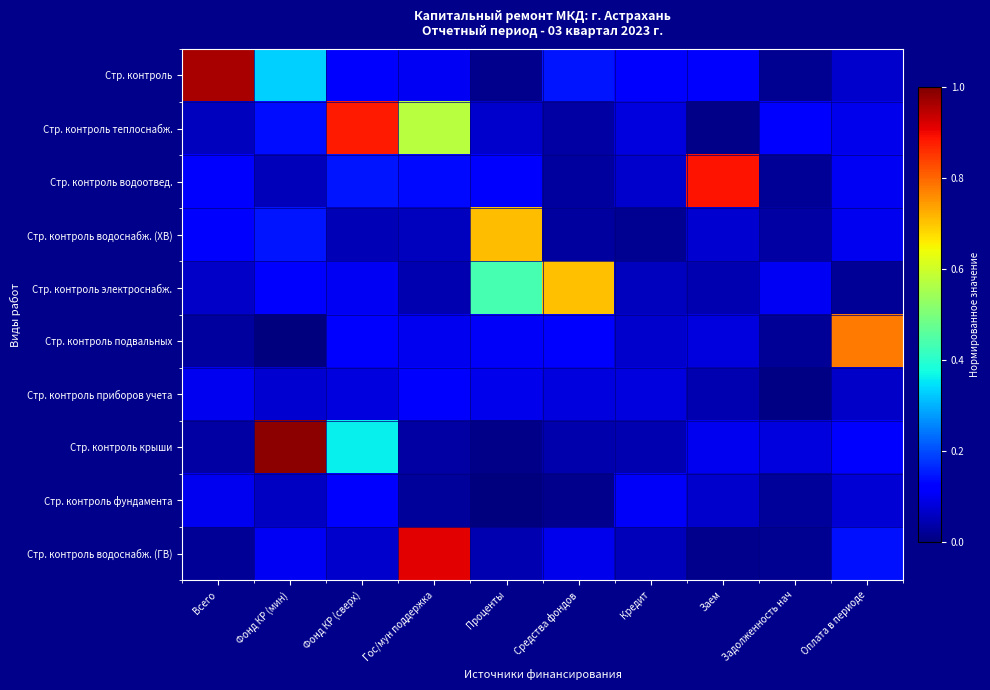

What is the total value across all series at Фонд КР (сверх)?

2.1